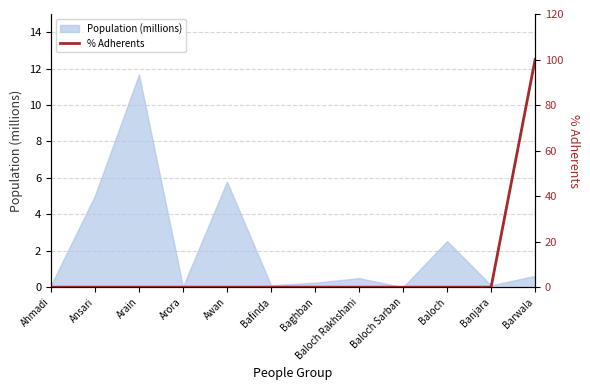

At which category does the chart reach its peak across all series?

Barwala